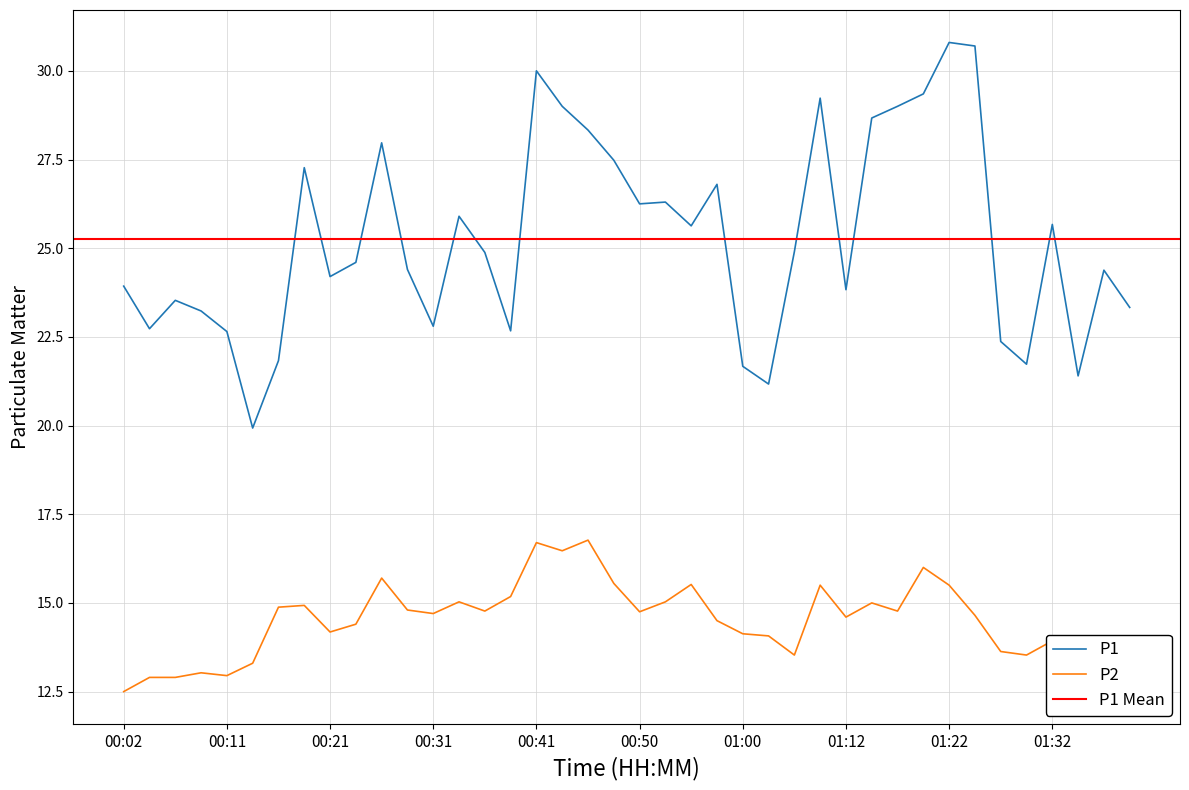

Is it true that P2 equals 27.2 at 01:10?

False